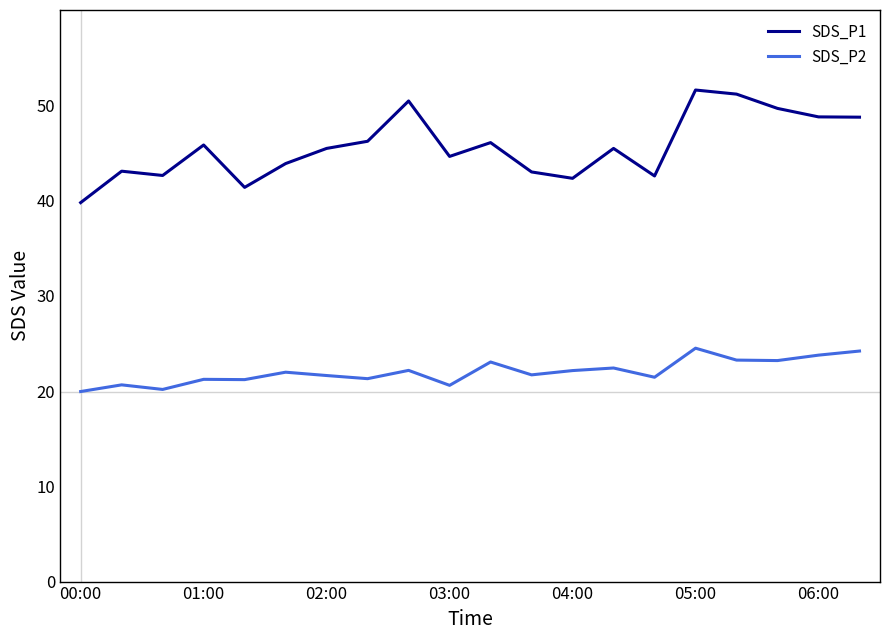

What is the difference between the maximum and minimum values in the SDS_P1 series?

11.8